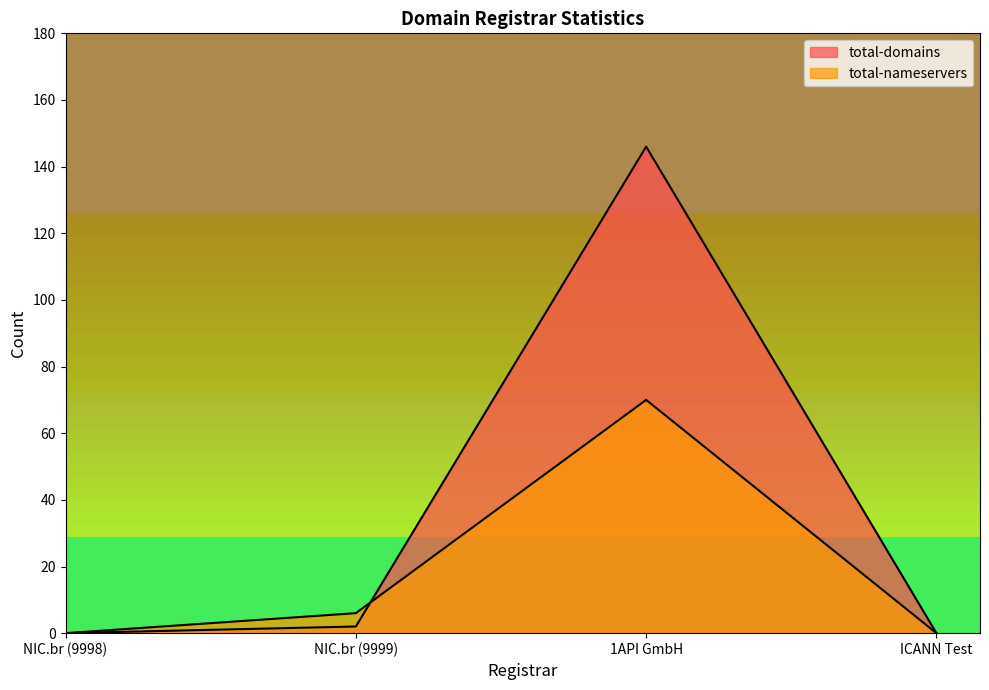

Rank the series by their maximum value, from highest to lowest.

total-domains, total-nameservers